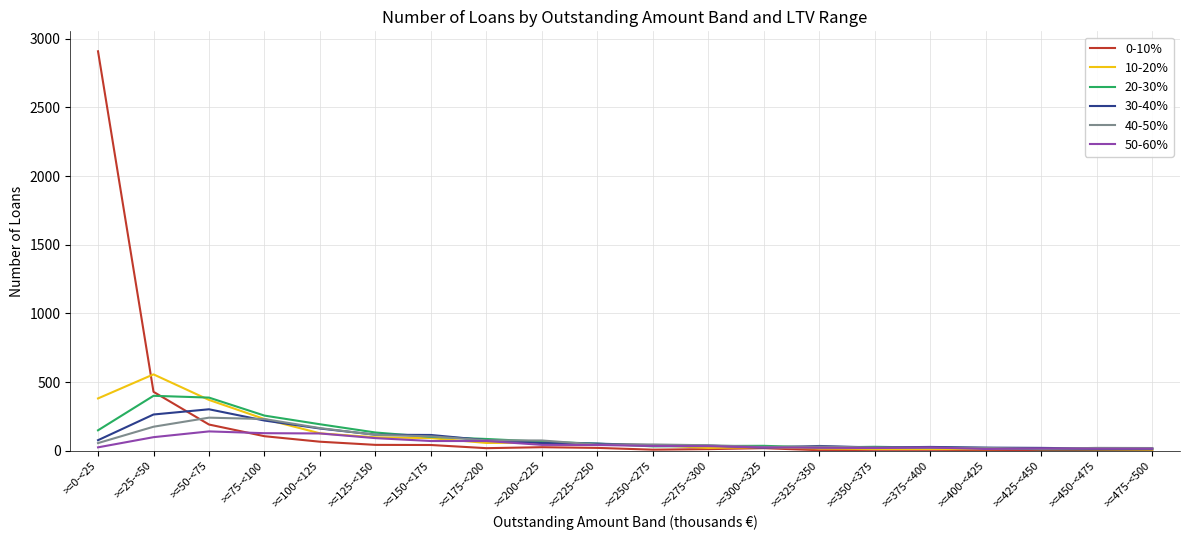

Is it true that 0-10% equals 5 at >=450-<475?

True